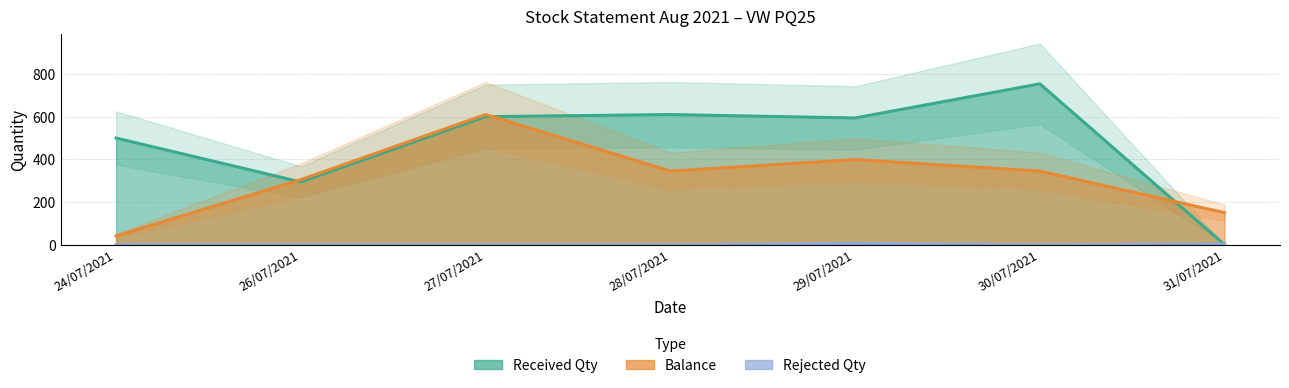

What are all the series names shown in the legend?

Received Qty, Balance, Rejected Qty